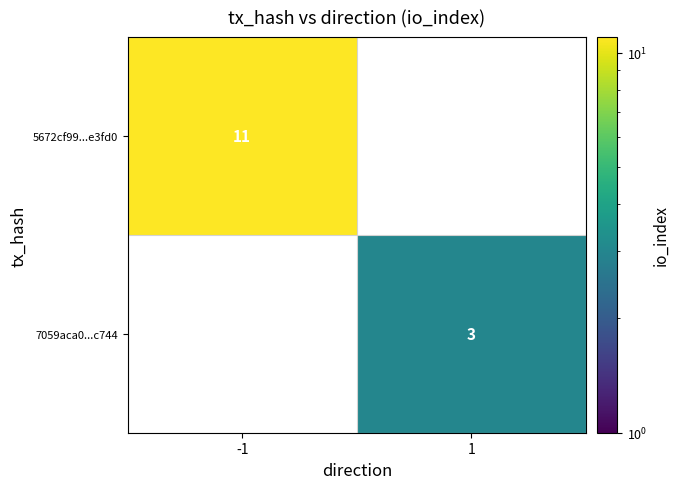

The value of 5672cf99...e3fd0 at -1 is 11. True or false?

True